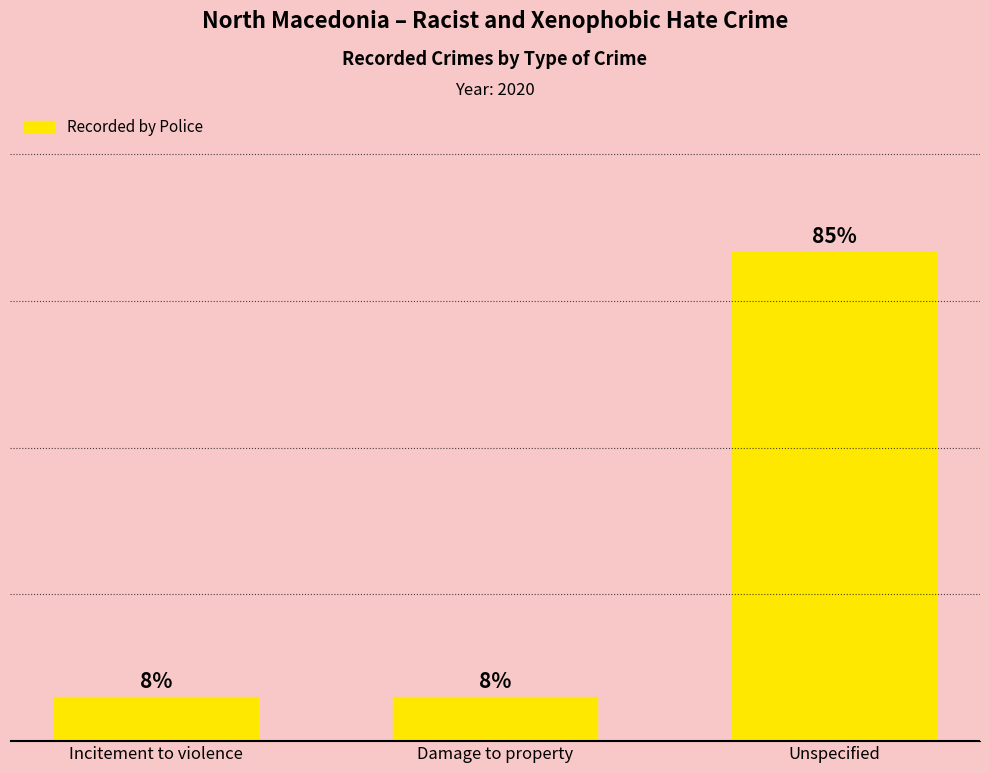

Is it true that the value at Damage to property is 1?

True